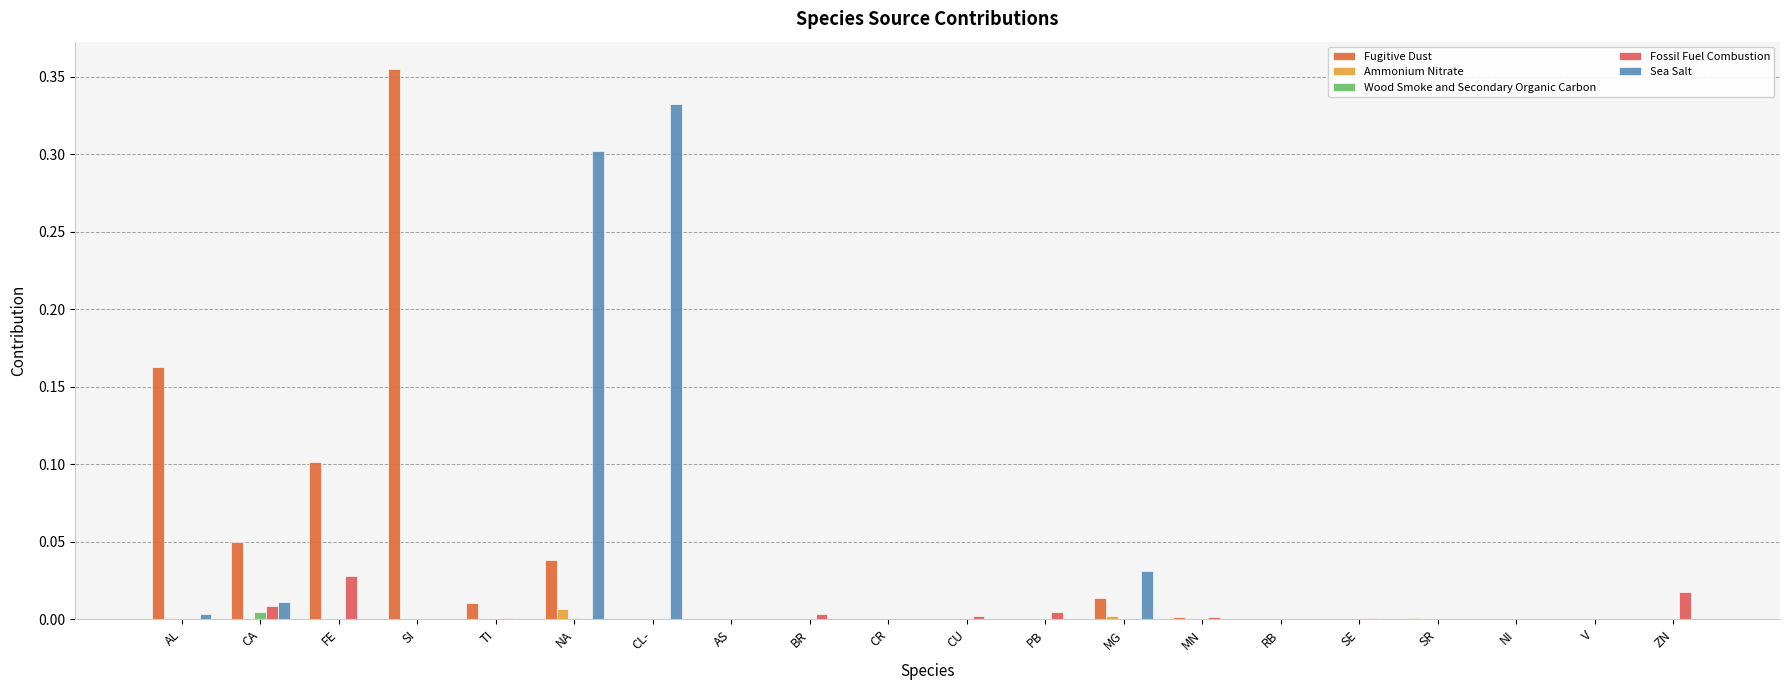

Are the bars grouped side by side (vs. stacked)?

Yes